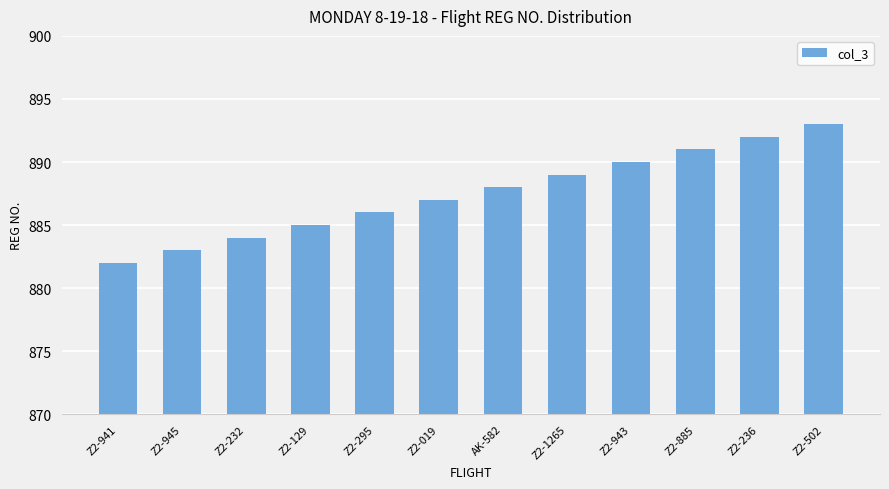

What position from the left is Z2-502?

12